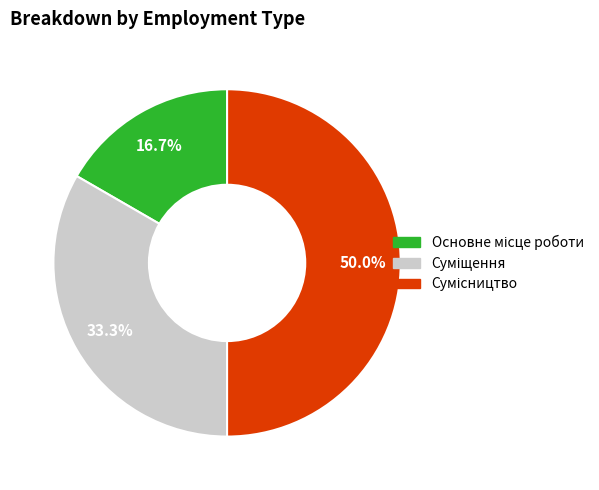

How many slices are in this pie chart?

3